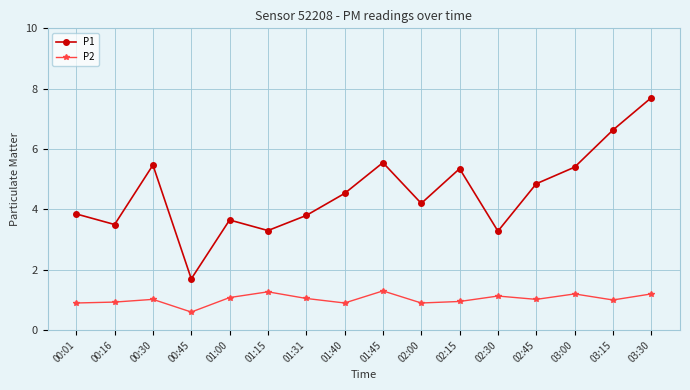

What is the difference between the highest and lowest values at 02:45?

3.8